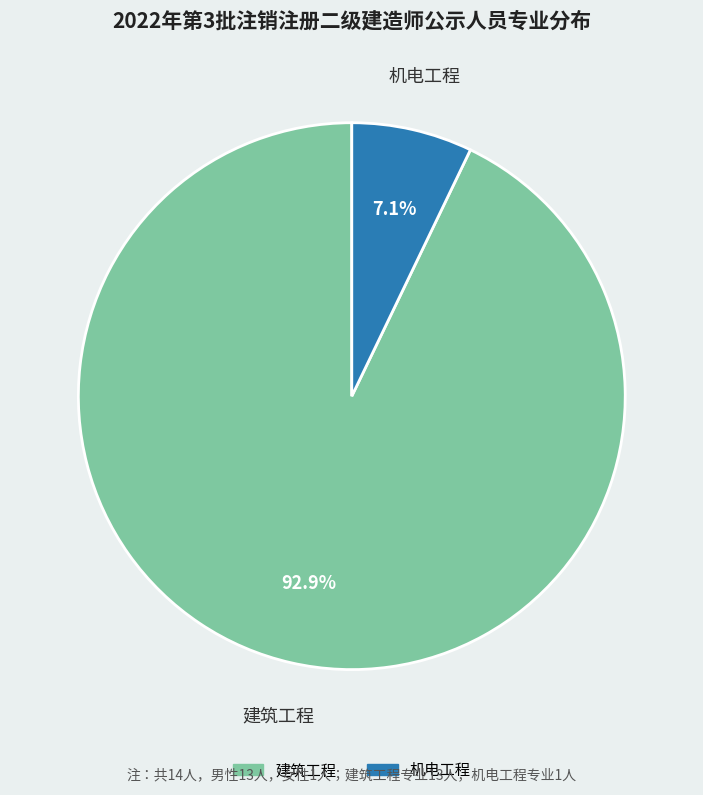

The 机电工程 slice represents 7% of the pie. True or false?

True